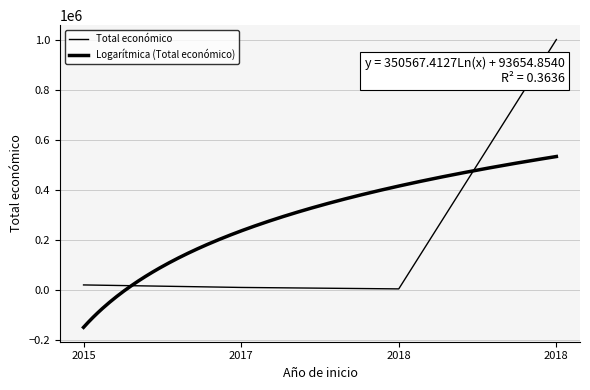

True or false: there are more than 2 points higher than both neighbors.

False